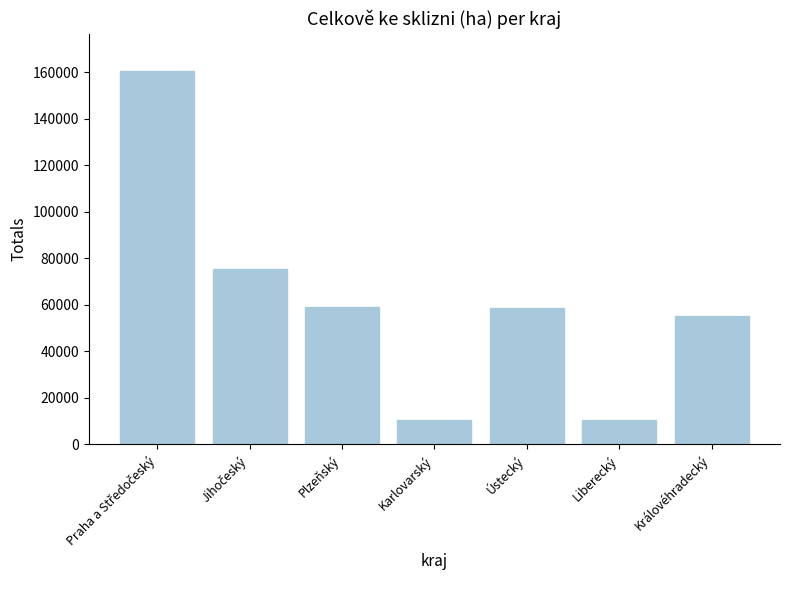

Does the chart contain any negative values?

No